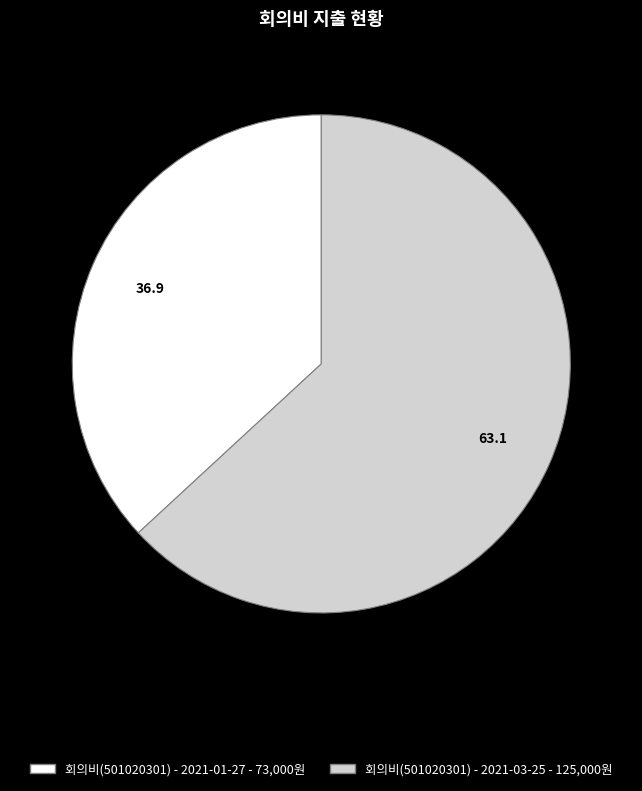

Does 회의비(501020301) - 2021-01-27 represent more than half of the total?

No